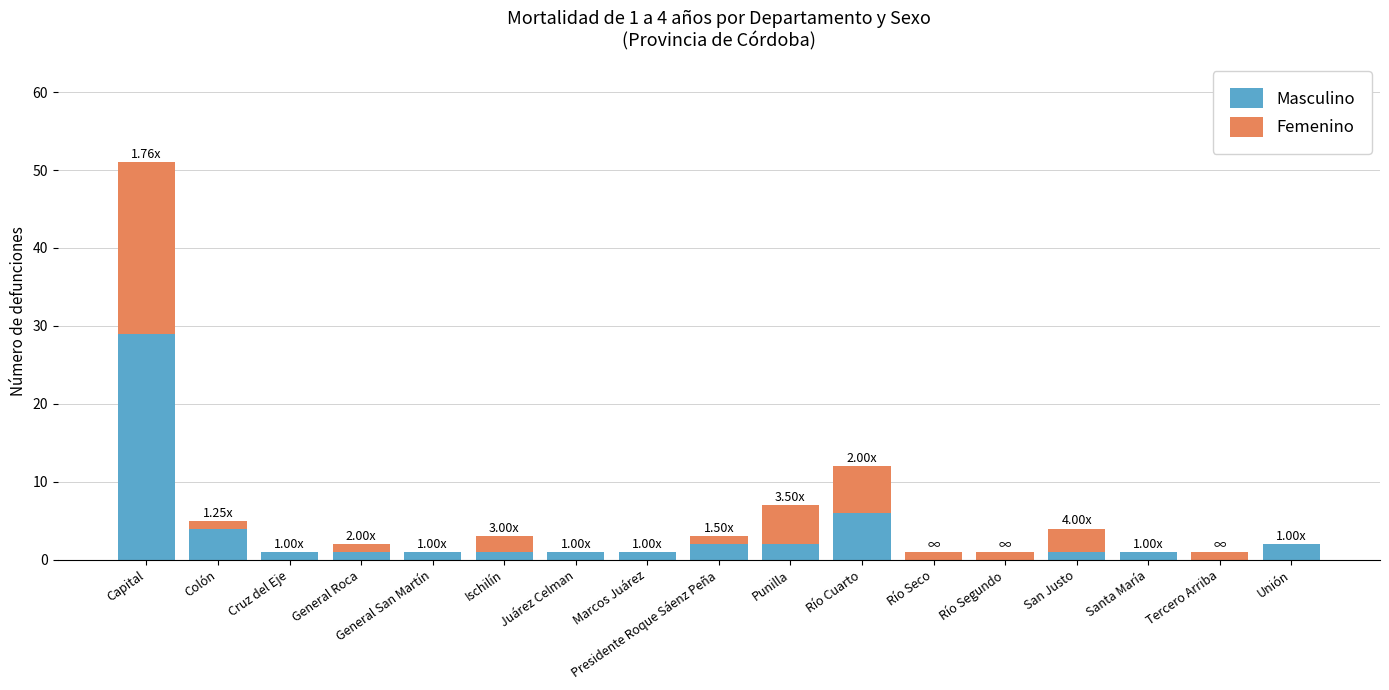

At which label does Masculino reach its peak?

Capital